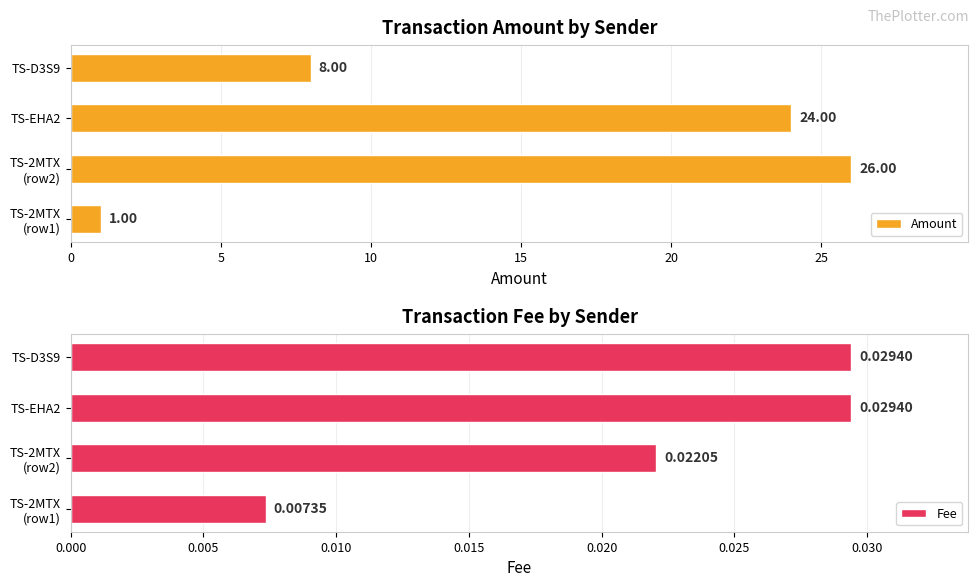

What is the sum of all Amount values?

59